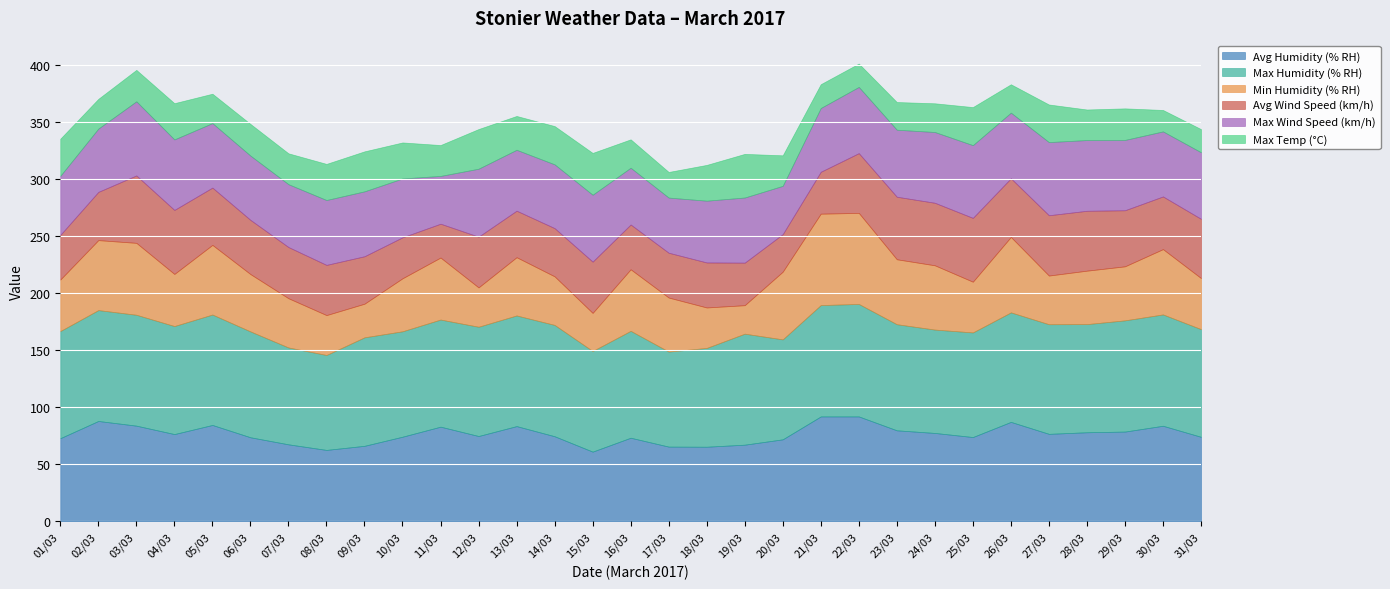

True or false: Min Humidity (% RH) and Max Humidity (% RH) cross at least once.

False